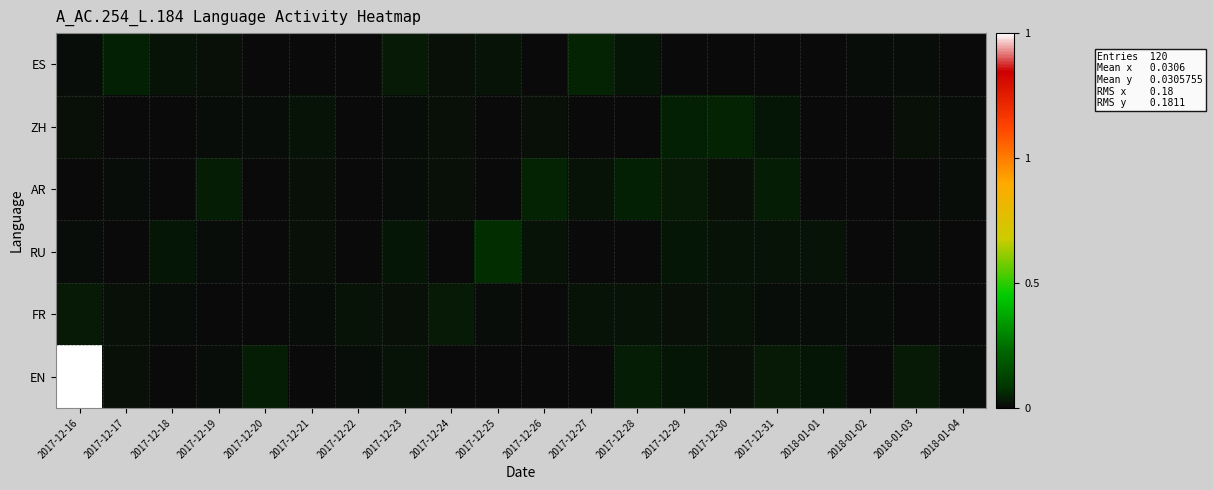

At how many categories does at least one series exceed 0?

20